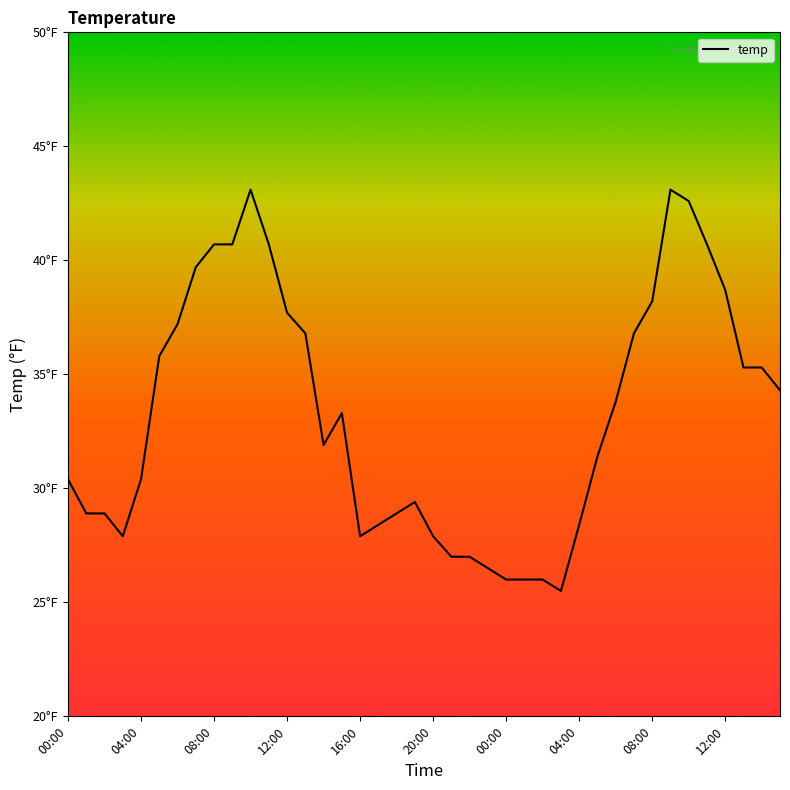

Is this an area chart (filled region under the line)?

No